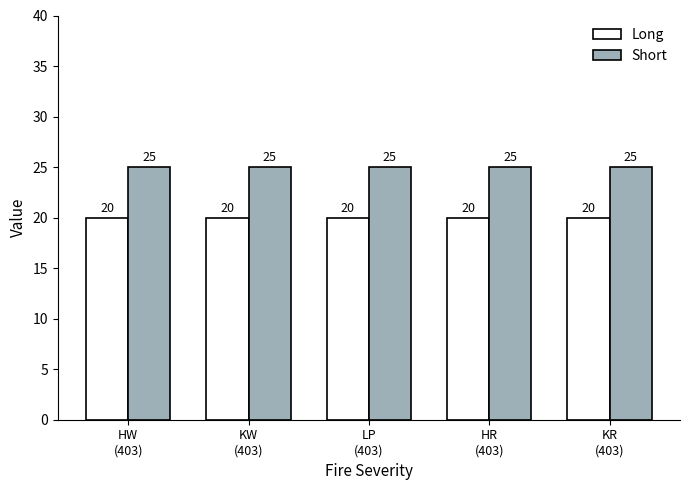

List the series in order of their overall mean, highest first.

Short, Long